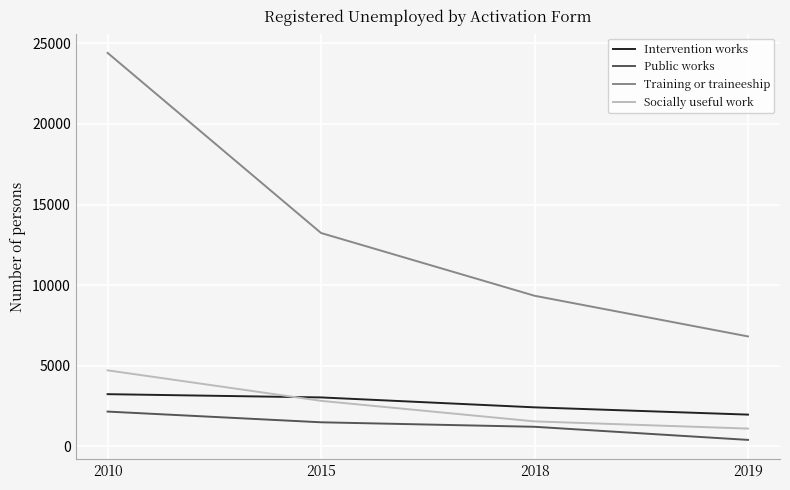

At how many categories does at least one series exceed 23788?

1